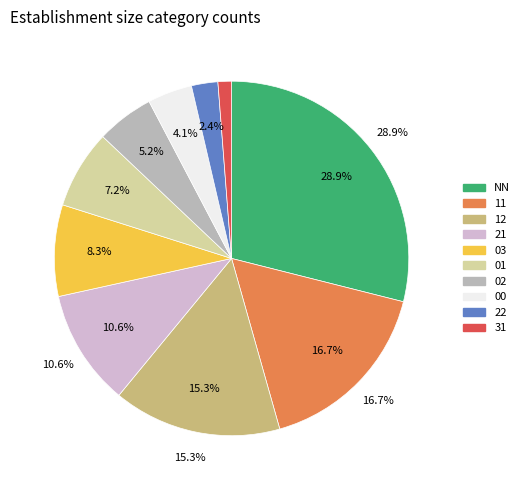

How many slices are in this pie chart?

10